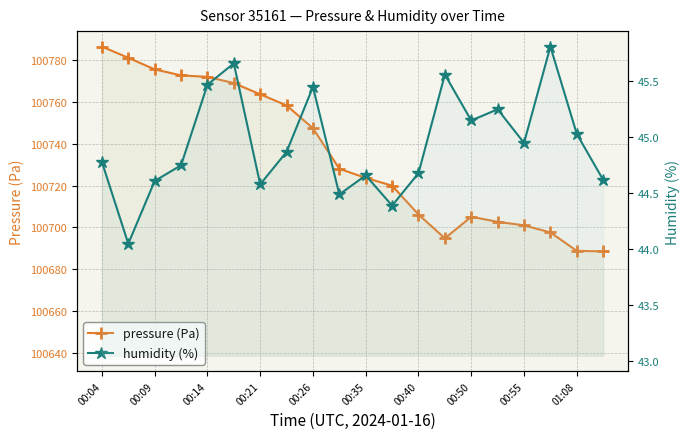

Reading right to left, extract all data points from this chart.

pressure: 100688.5	100688.8	100697.6	100701.0	100702.7	100705.1	100694.8	100706.2	100720.0	100723.7	100728.1	100747.5	100758.5	100763.8	100769.1	100772.1	100772.8	100775.7	100781.3	100786.6
humidity: 44.6	45.0	45.8	45.0	45.2	45.1	45.6	44.7	44.4	44.7	44.5	45.5	44.9	44.6	45.7	45.5	44.8	44.6	44.0	44.8